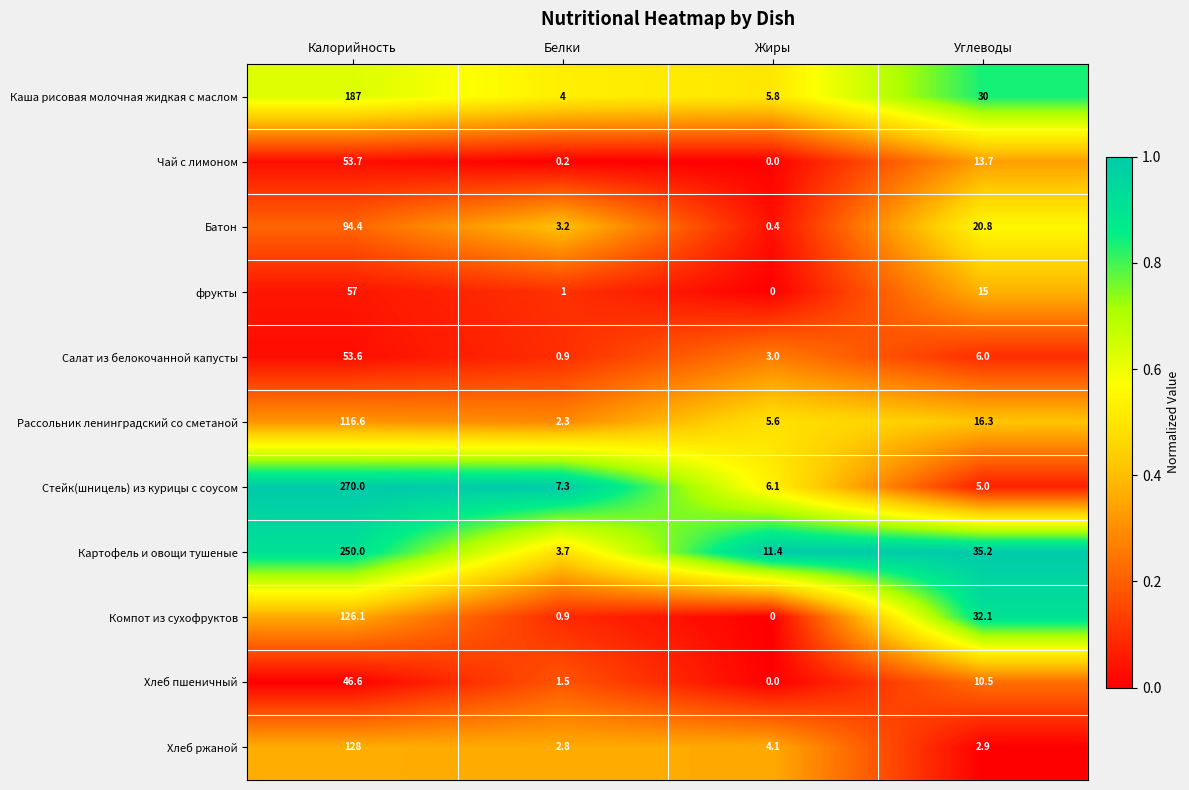

Count the number of data series in this chart.

11